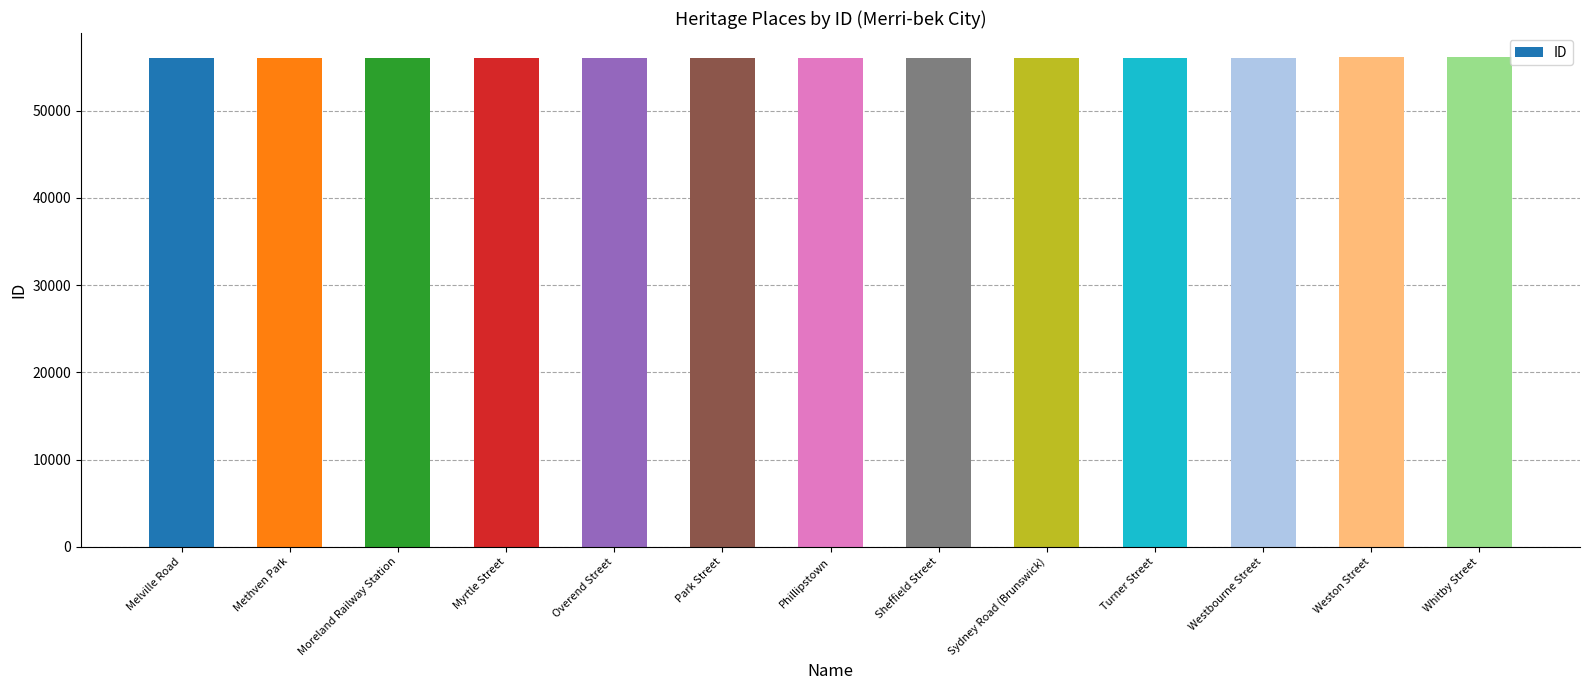

What is the value of the 3rd bar from the left?

56070